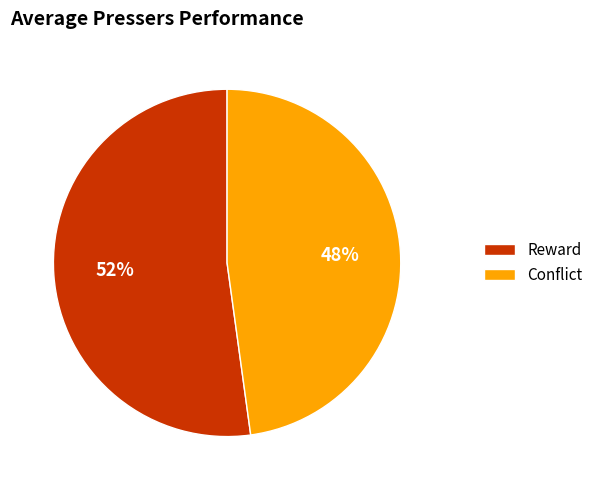

How many slices are in this pie chart?

2